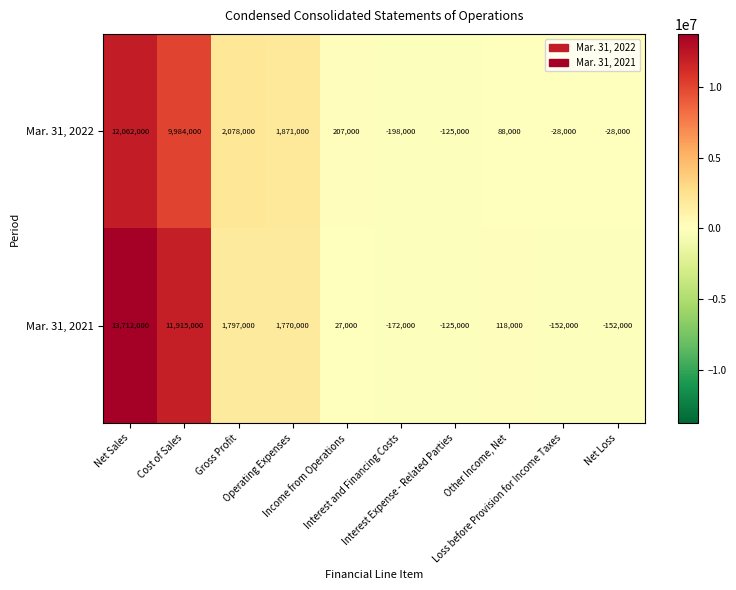

List the series in order of their overall mean, lowest first.

Mar. 31, 2022, Mar. 31, 2021